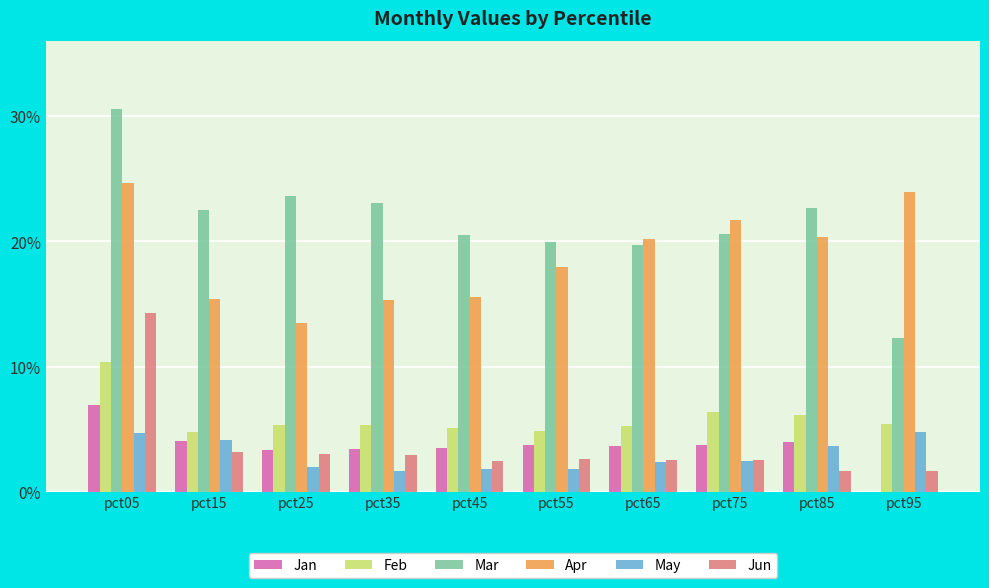

Which series changed the most between pct45 and pct95?

Apr